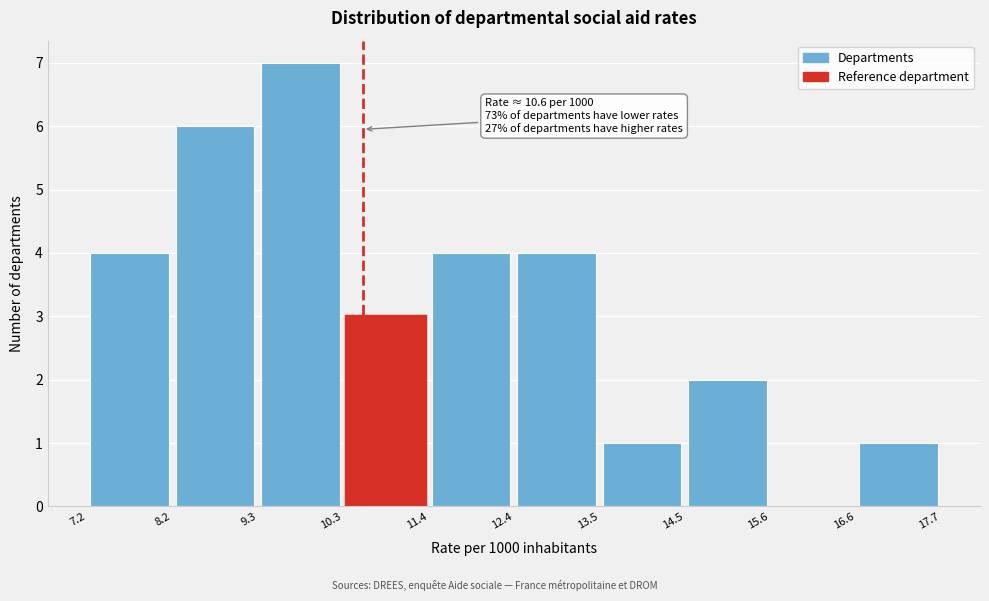

Which range on the x-axis has the tallest bar?

9.3 to 10.3